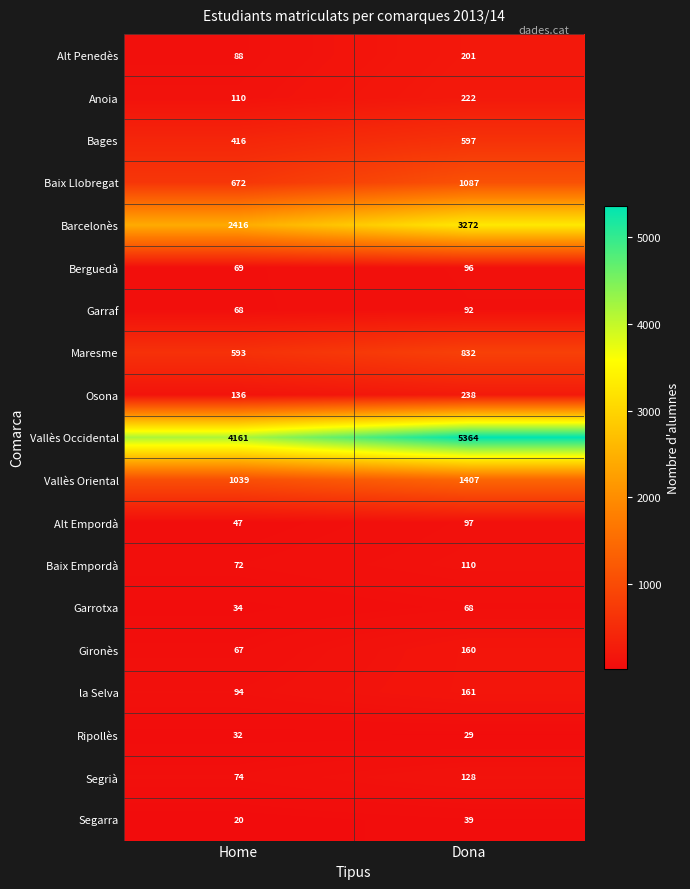

At which category does the chart reach its peak across all series?

Dona